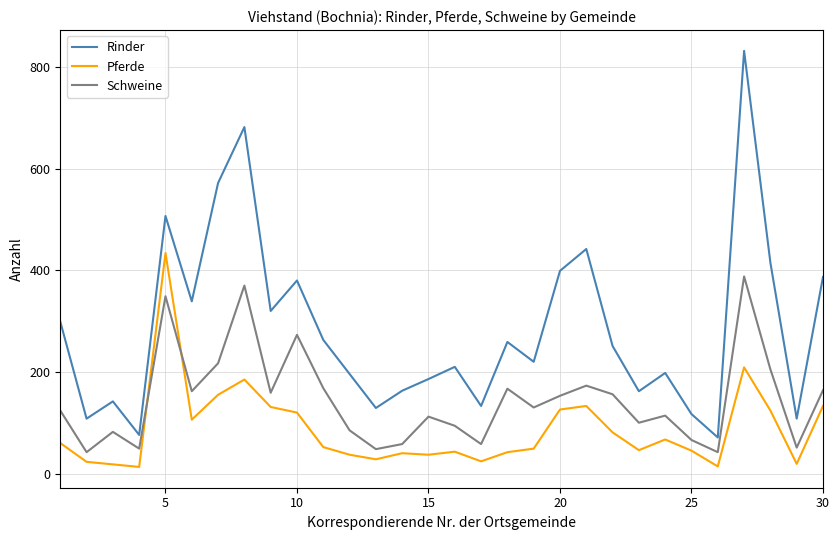

Which series has the widest spread of values?

Rinder